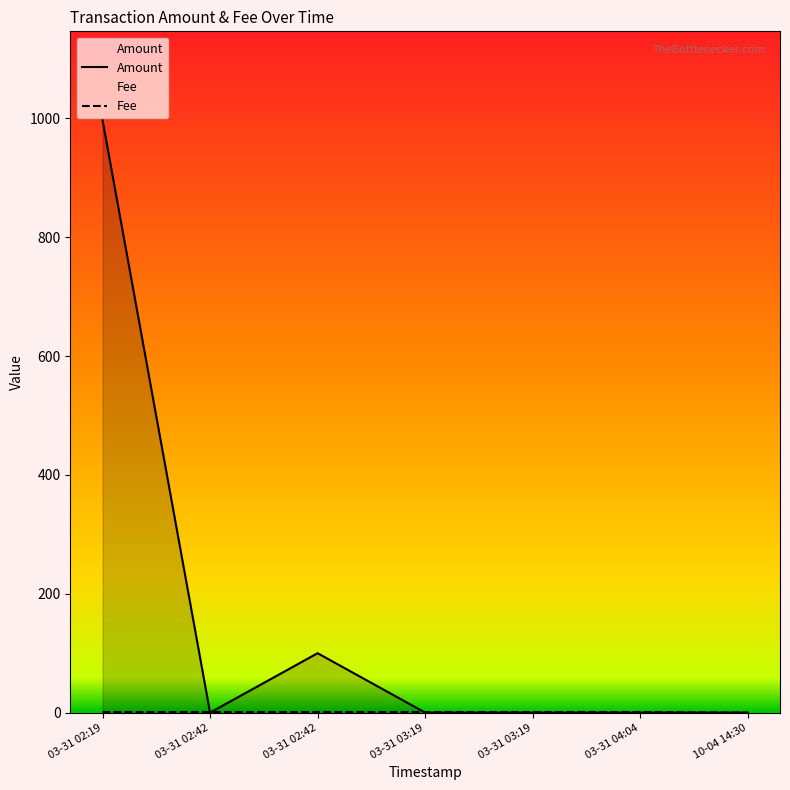

Where is the first local maximum for Amount?

03-31 02:42